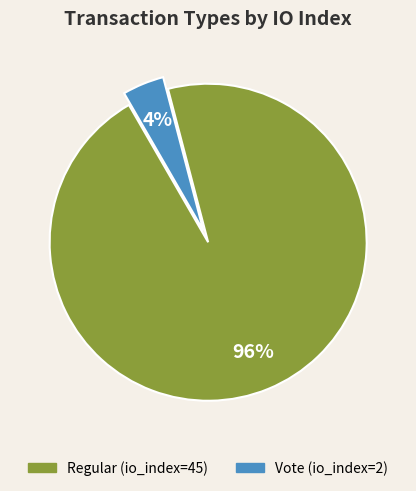

Does Vote (io_index=2) account for over 50% of the chart?

No